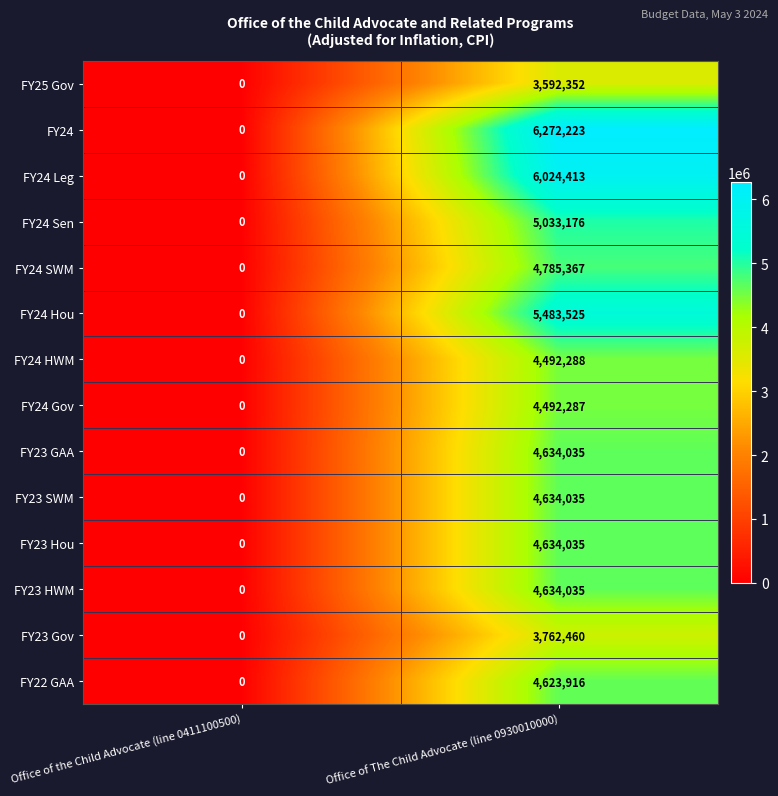

What is the highest value of the FY22 GAA series?

4623916